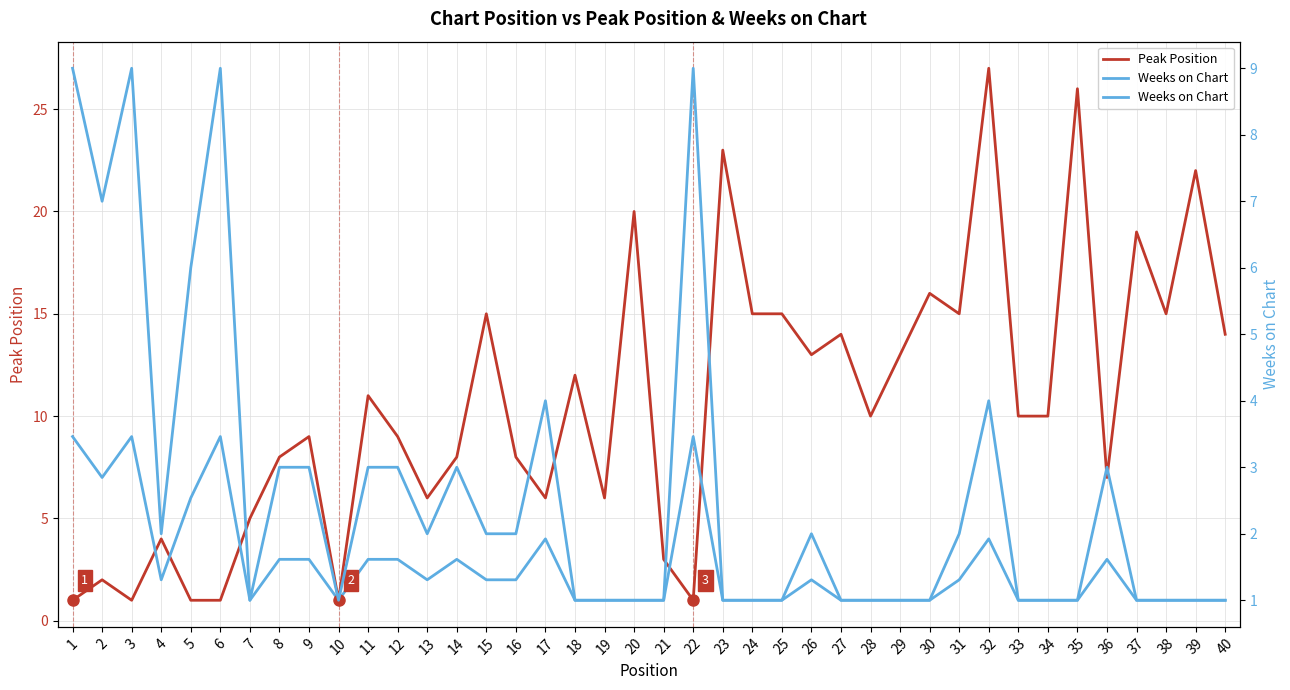

Where do Peak Position and Weeks on Chart first cross each other?

3 and 4